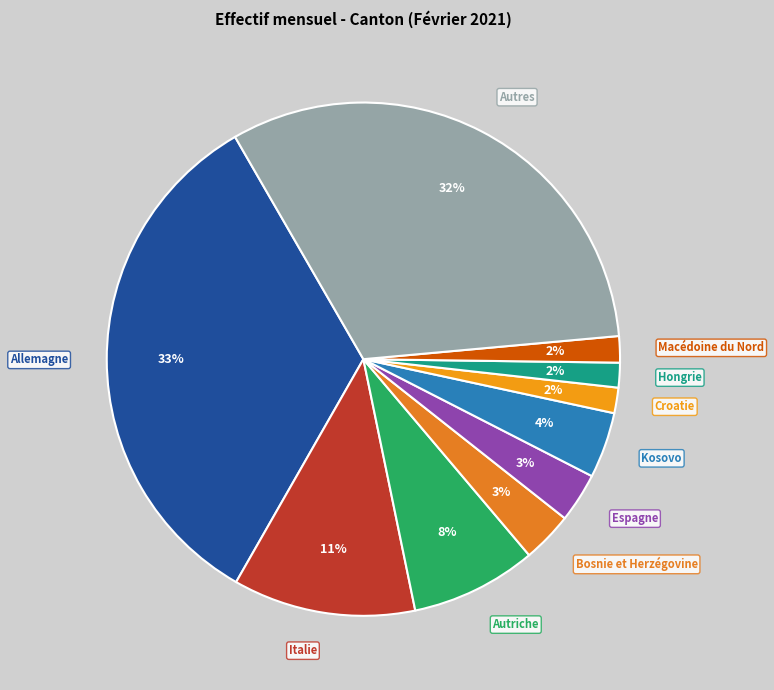

The Espagne slice represents 3% of the pie. True or false?

True